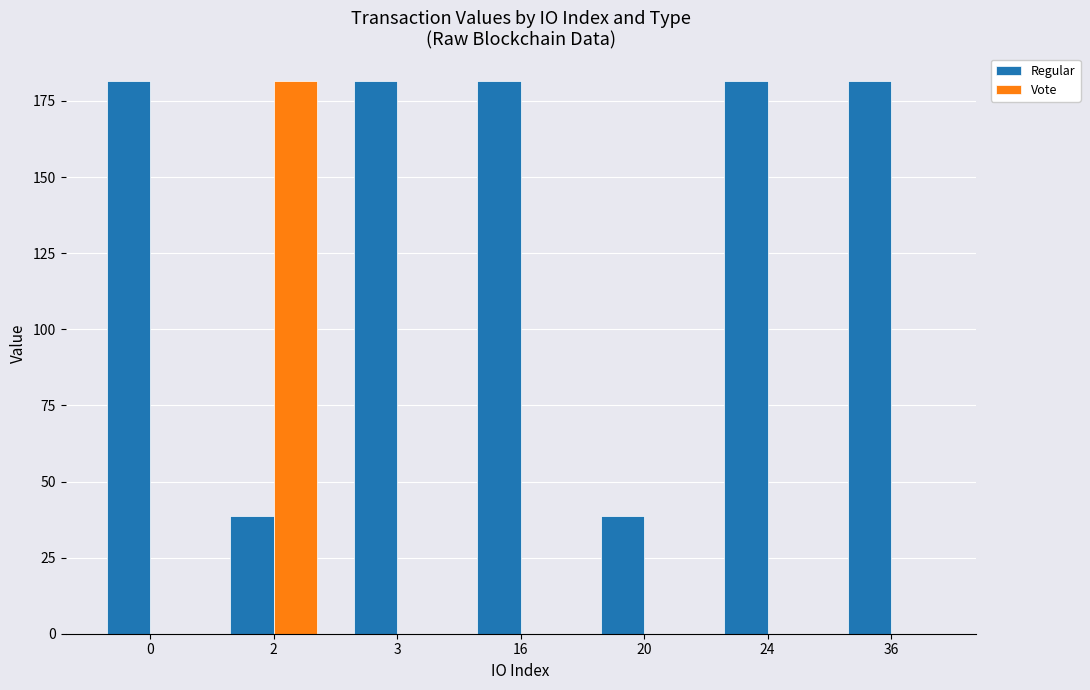

What is the sum of the Vote values at 2 and 0?

181.5